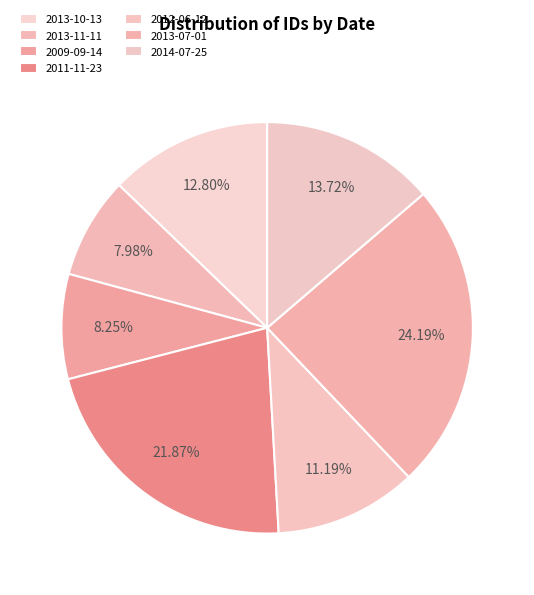

True or false: 2013-11-11 accounts for 1% of the total.

False